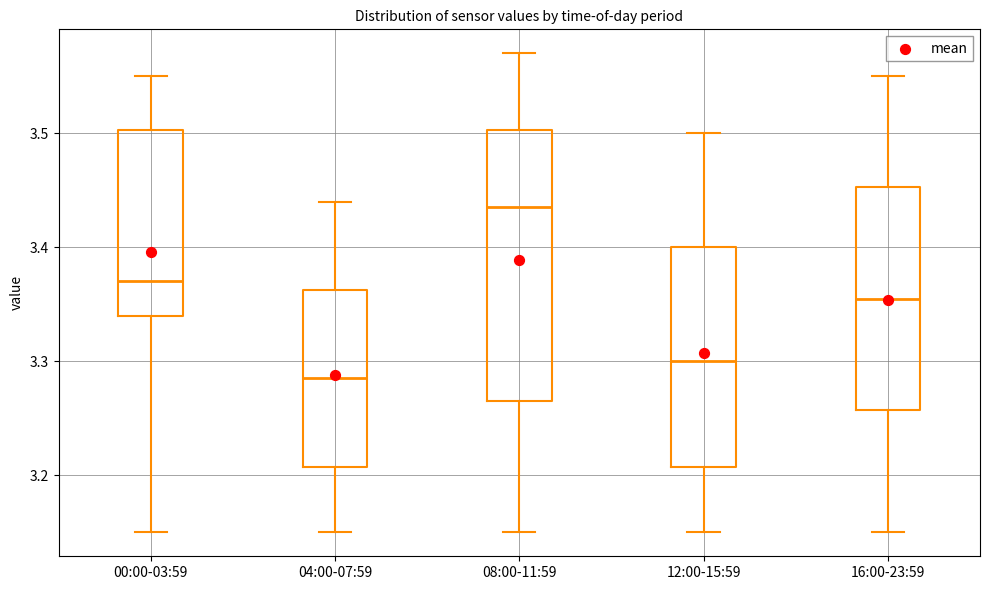

Reading left to right, read every box against the y-axis: the position of its median line, the range the box covers, and the ends of its whiskers. The values are not printed on the chart, so give them approximately, as read against the axis.

00:00-03:59: median 3.37, box 3.34 to 3.50, whiskers 3.15 to 3.55
04:00-07:59: median 3.29, box 3.21 to 3.36, whiskers 3.15 to 3.44
08:00-11:59: median 3.44, box 3.27 to 3.50, whiskers 3.15 to 3.57
12:00-15:59: median 3.30, box 3.21 to 3.40, whiskers 3.15 to 3.50
16:00-23:59: median 3.36, box 3.26 to 3.45, whiskers 3.15 to 3.55